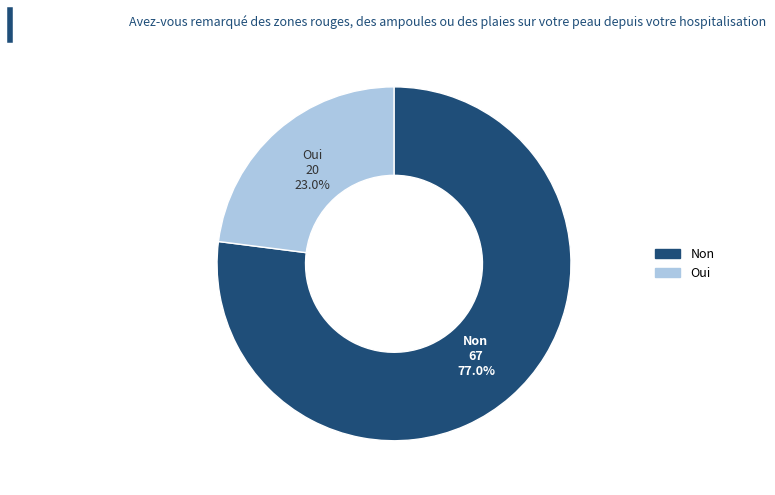

Is there a majority slice in this chart?

Yes